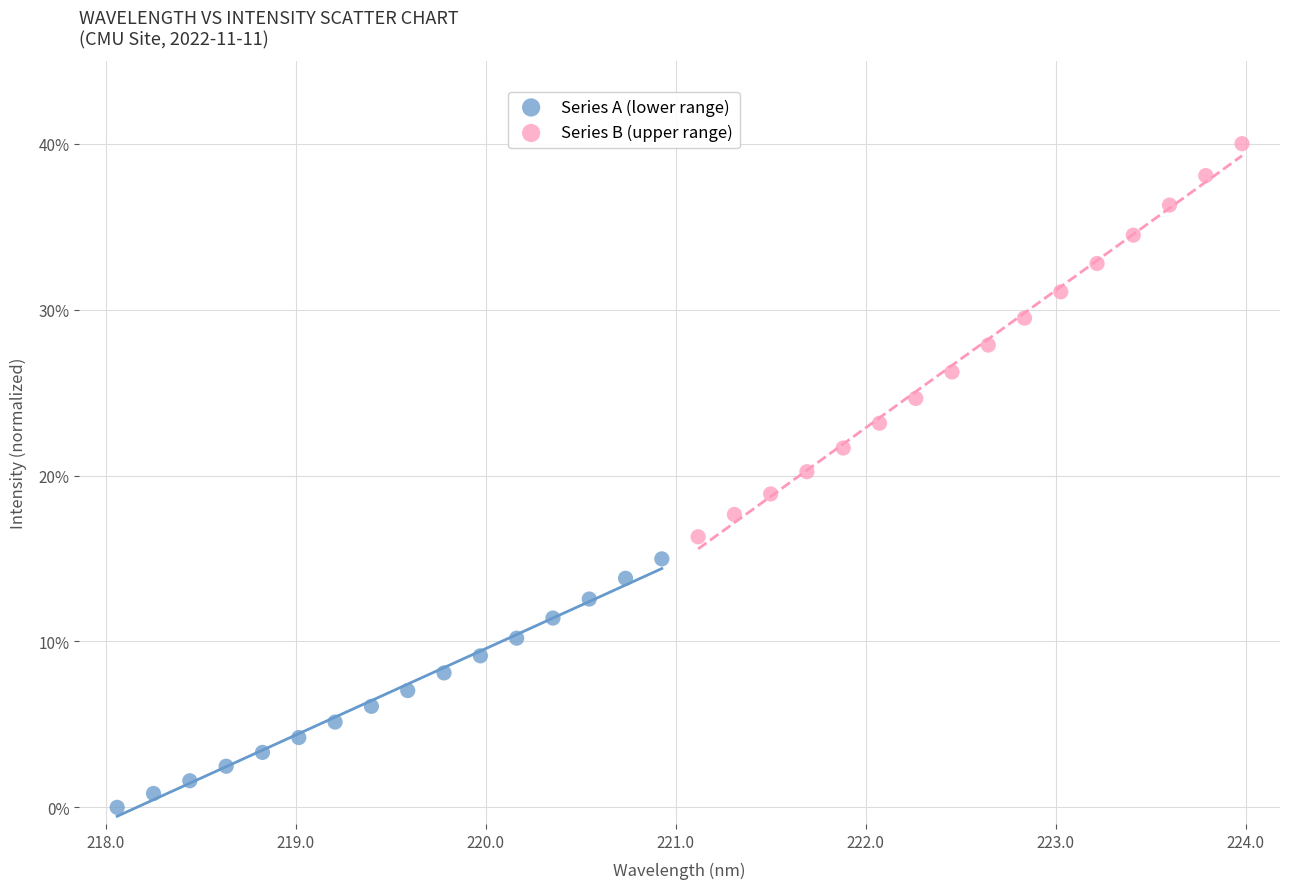

What are all the series names shown in the legend?

Series A (lower range), Series B (upper range)